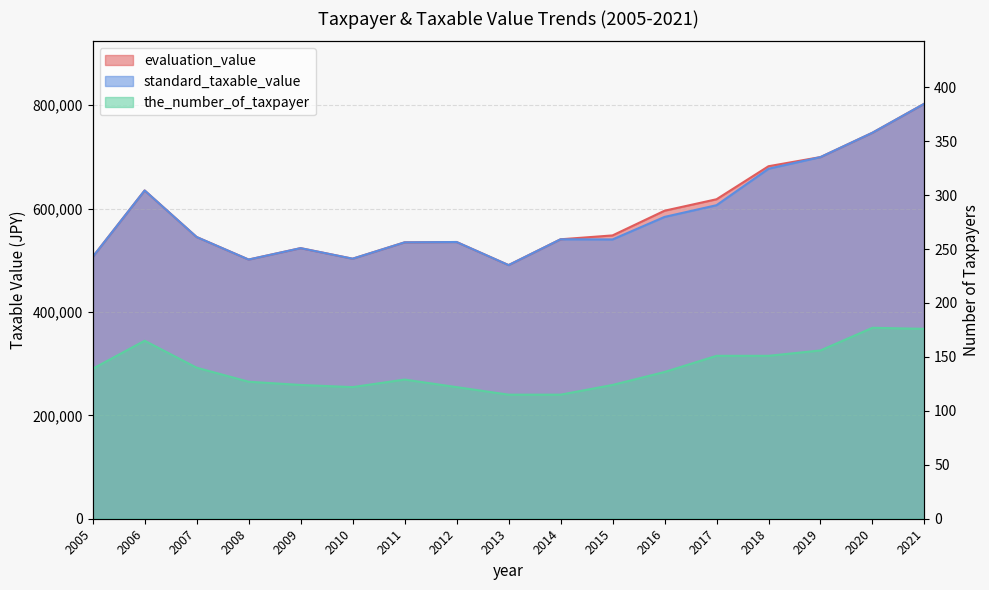

Rank the series at 2011 from highest to lowest value.

evaluation_value, standard_taxable_value, the_number_of_taxpayer